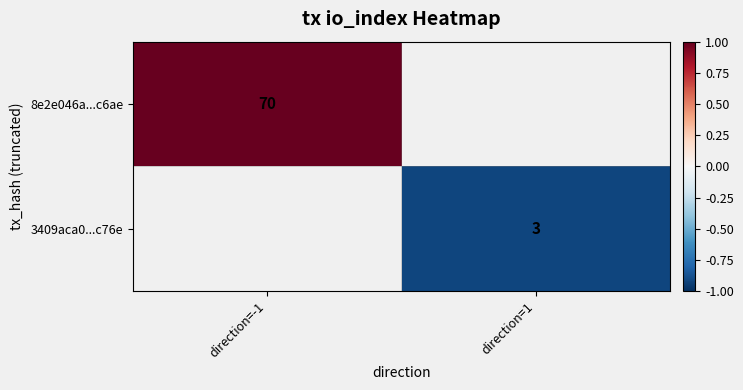

Is it true that 8e2e046a...c6ae equals 38 at direction=-1?

False